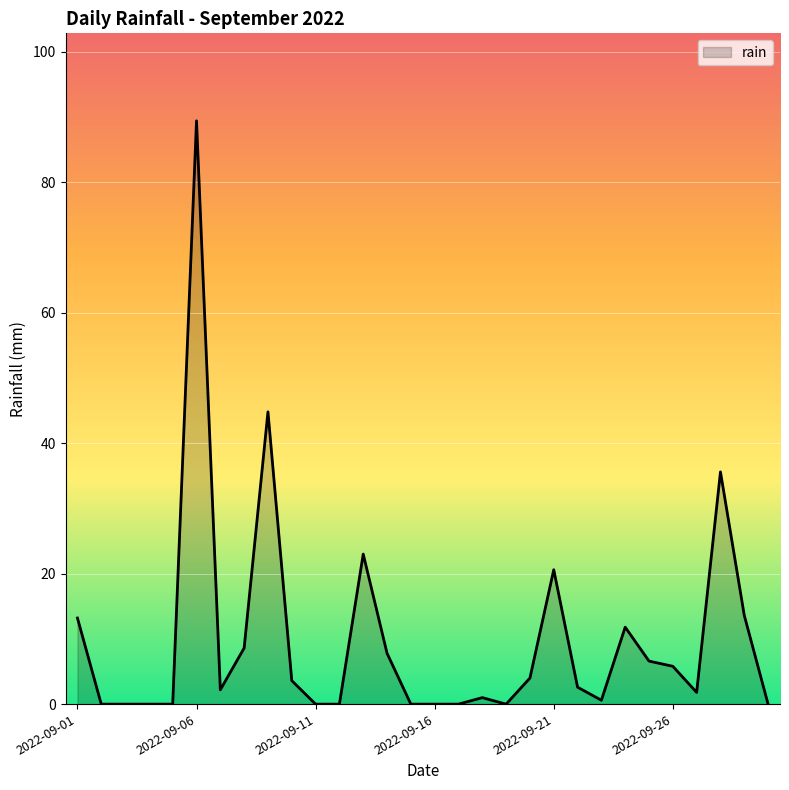

How many series are shown in this chart?

1